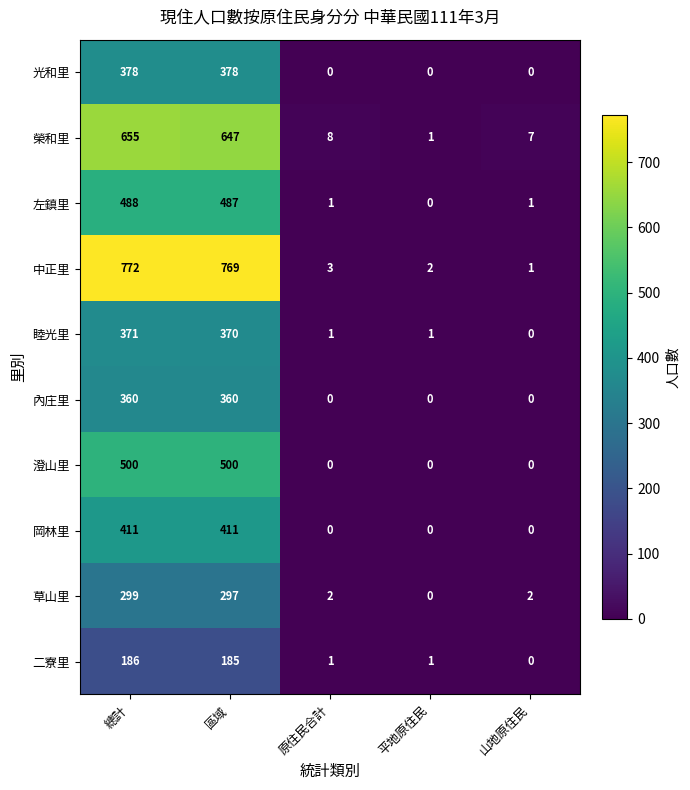

How many data points in 榮和里 are less than 8?

2